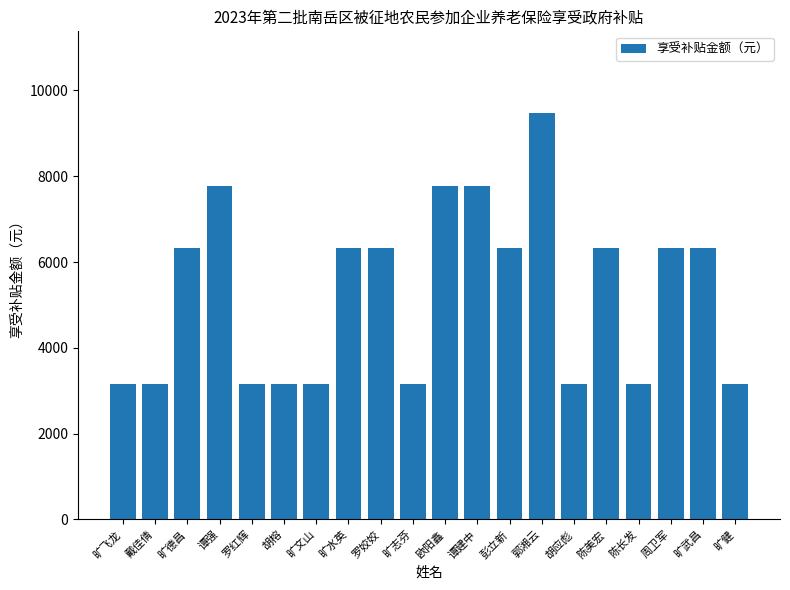

What is the label of the 16th bar from the right?

罗红辉